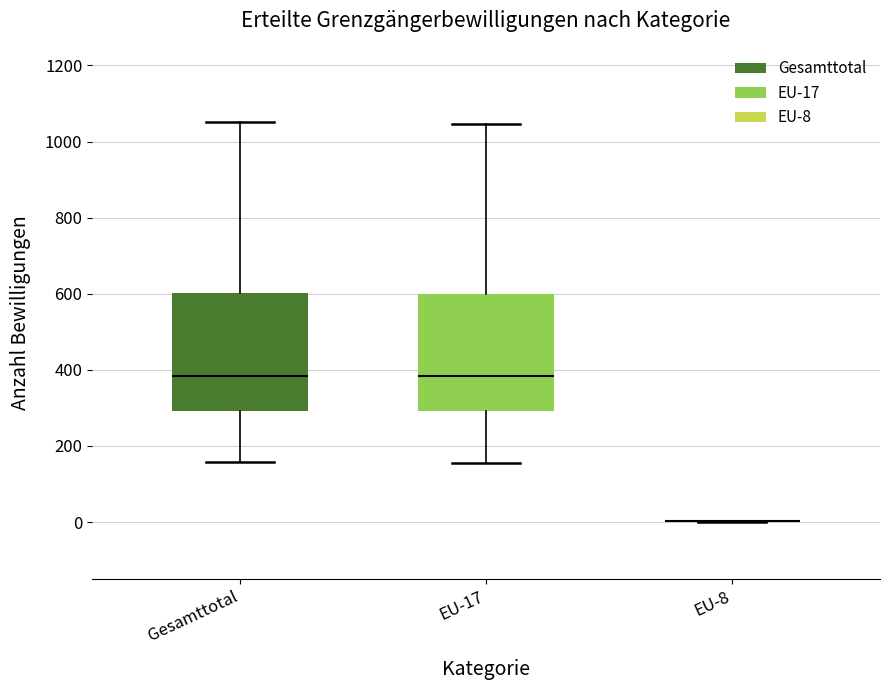

Where is the upper edge of the box for EU-17 on the y-axis? The values are not printed on the chart, so give them approximately, as read against the axis.

600